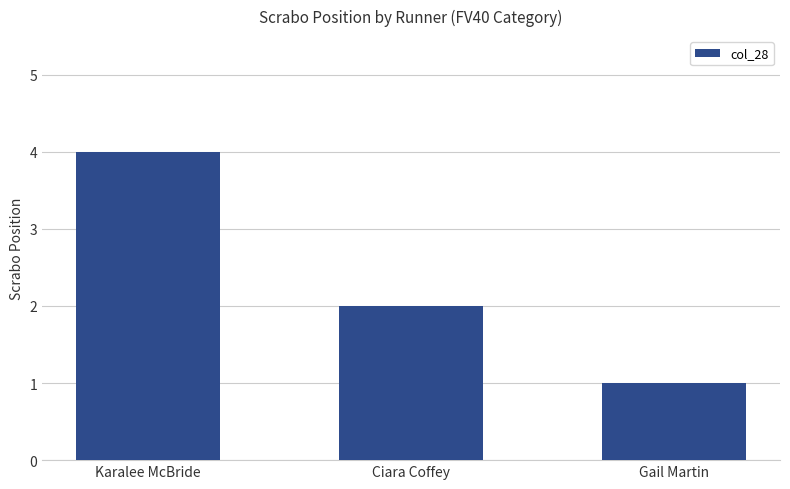

What is the sum of the values at Karalee McBride and Gail Martin?

5